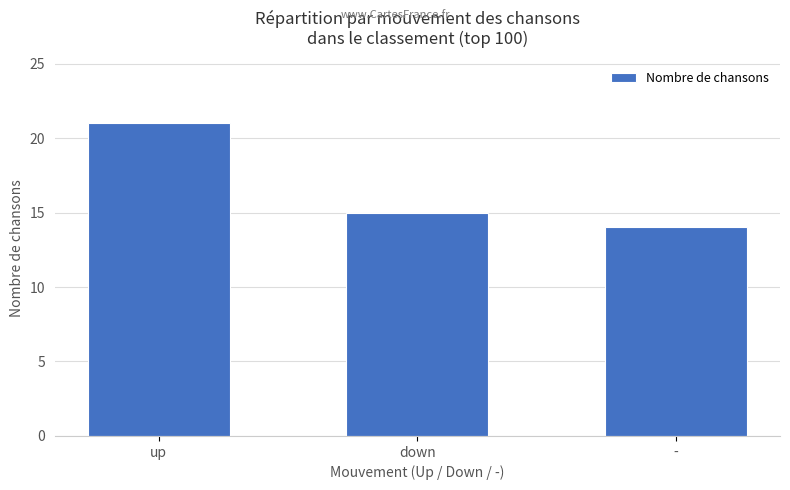

How many categories are shown in the chart?

3